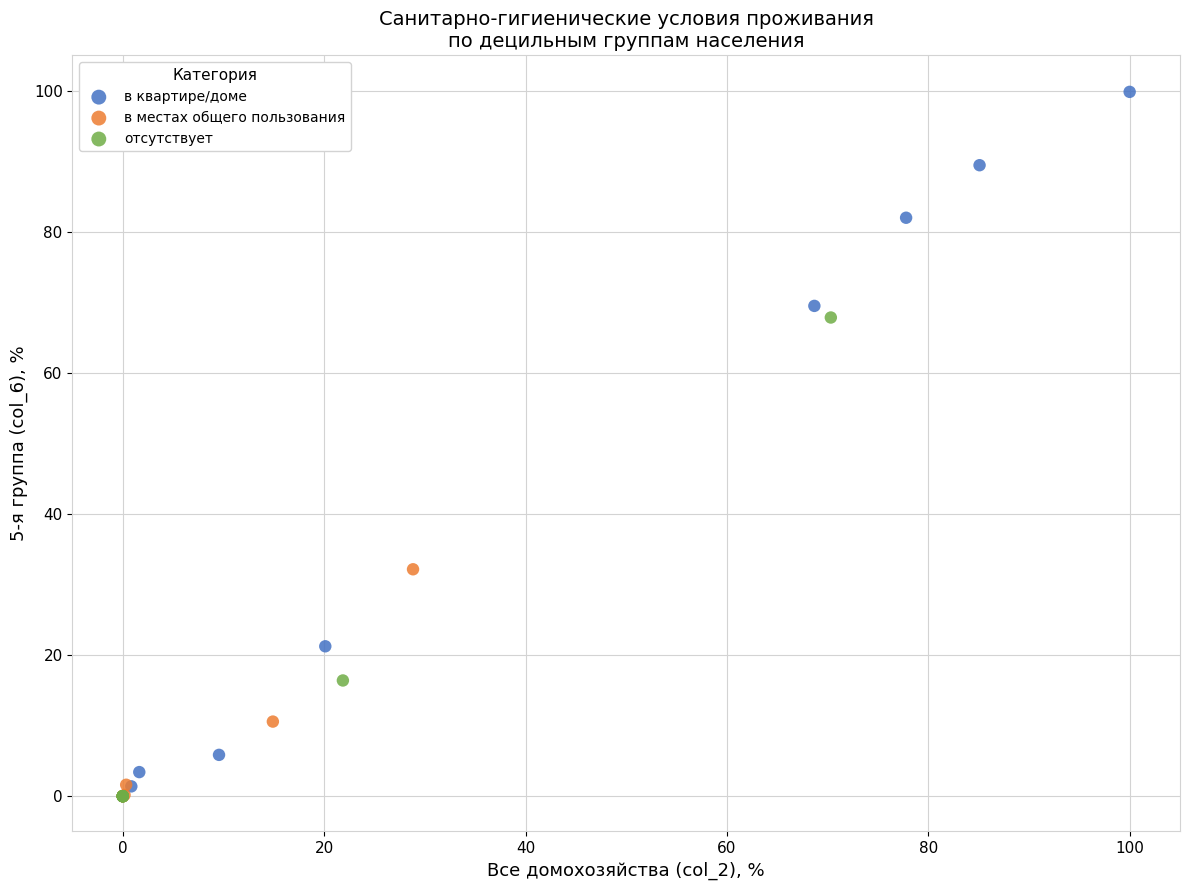

Which series contains the highest Y value?

в квартире/доме